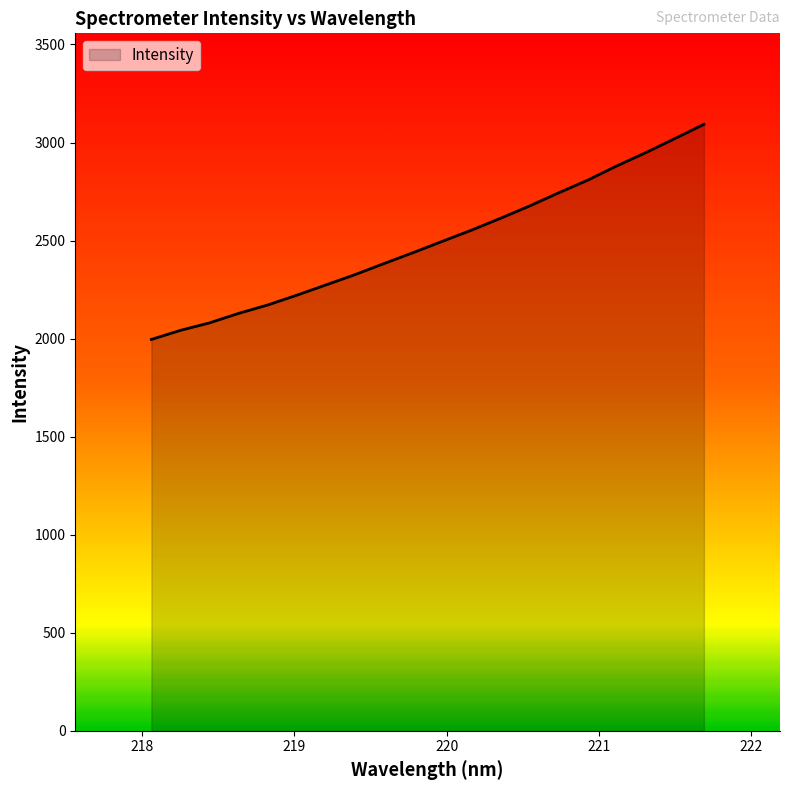

What is the minimum value shown in the chart?

1995.6